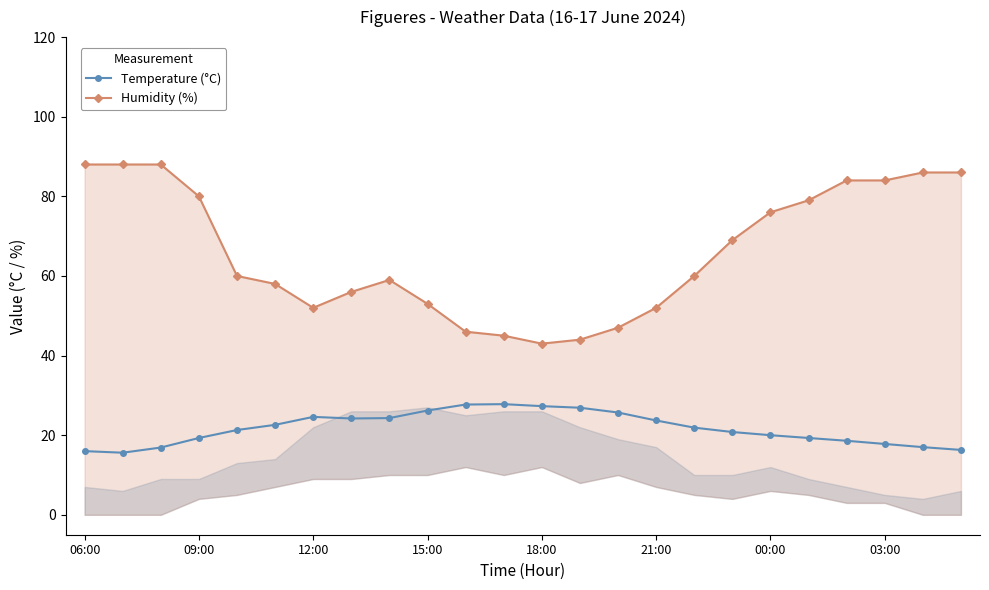

True or false: Temperature (°C) and Humidity (%) intersect in this chart.

False